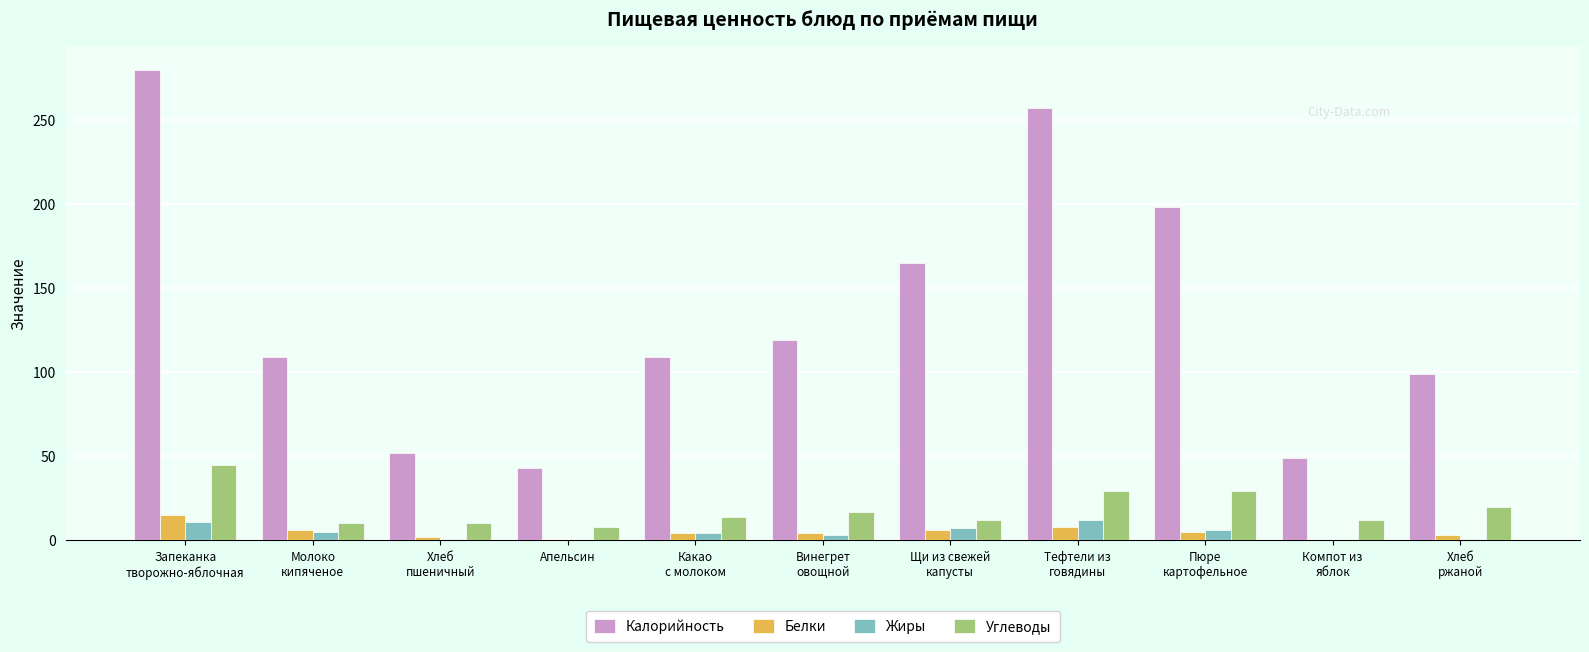

Which series changed the most between Хлеб
пшеничный and Щи из свежей
капусты?

Калорийность